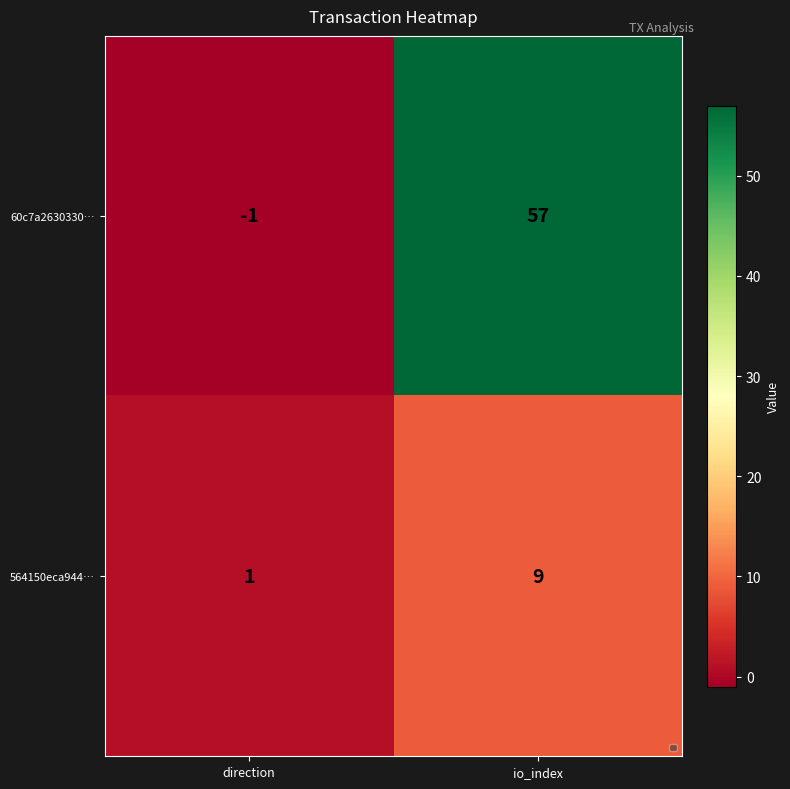

What is the spread (max minus min) of values at io_index?

48